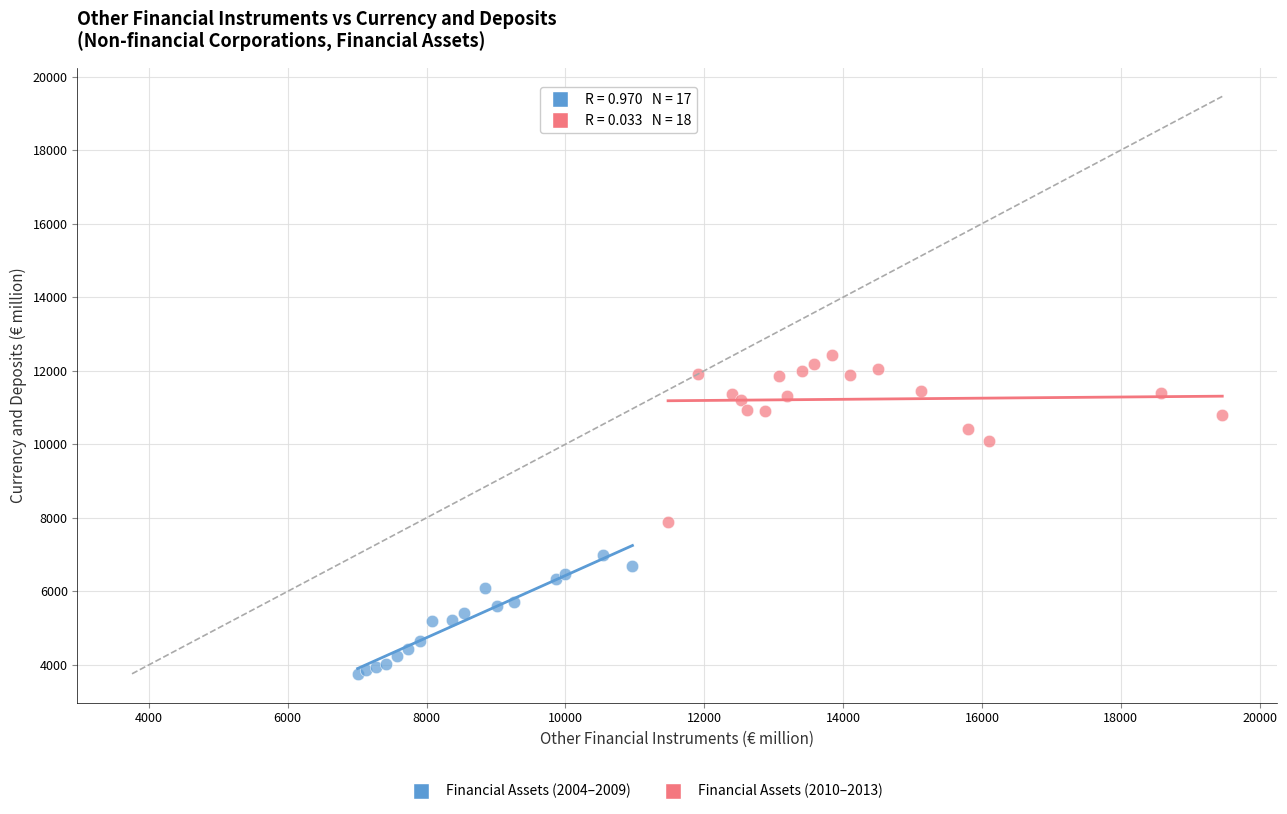

Which series contains the highest Y value?

Financial Assets (2010–2013)